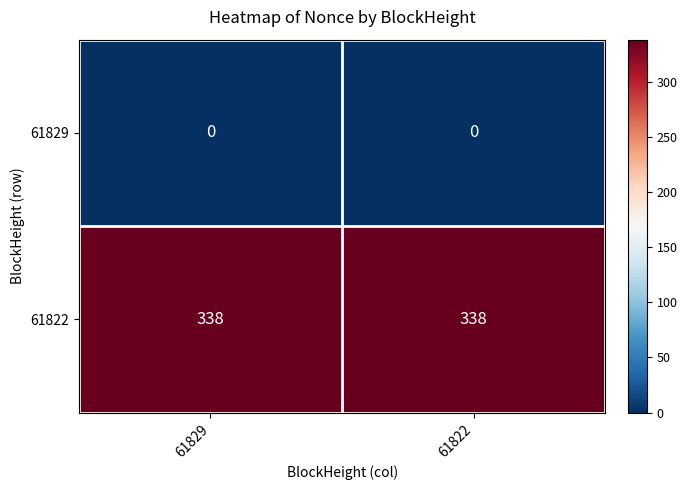

Which series has the largest total across all categories?

61822